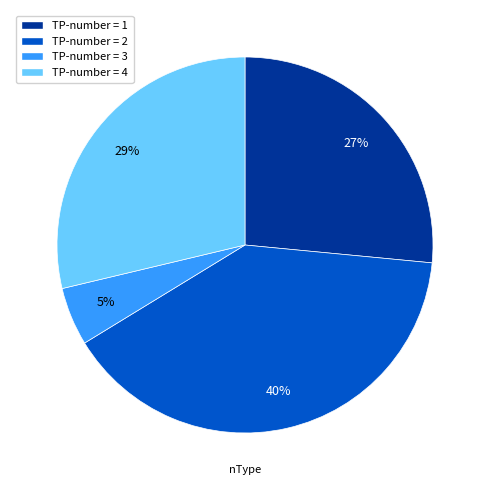

Is there any slice that represents more than half of the pie?

No